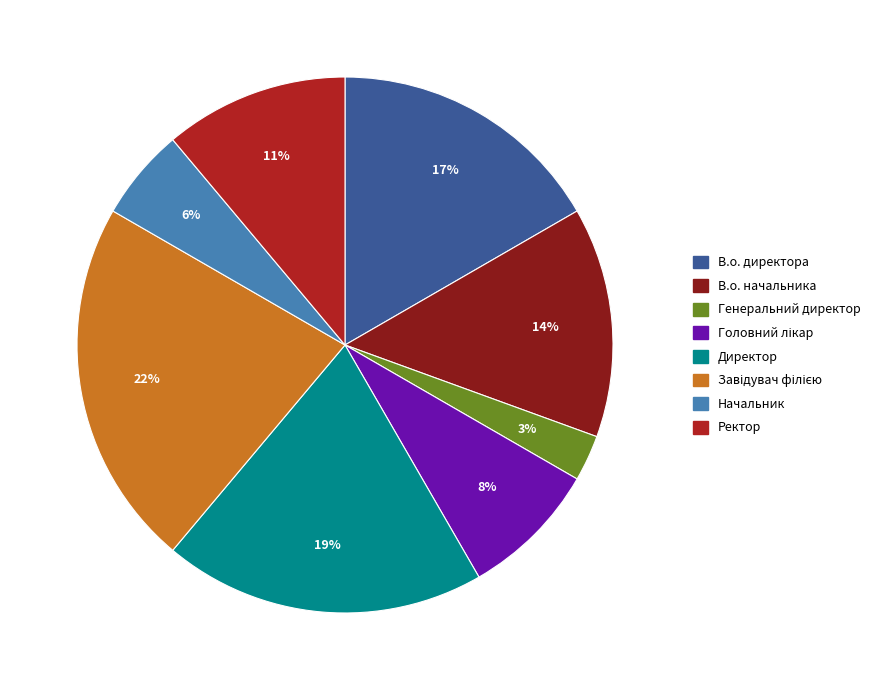

True or false: В.о. начальника accounts for 14% of the total.

True